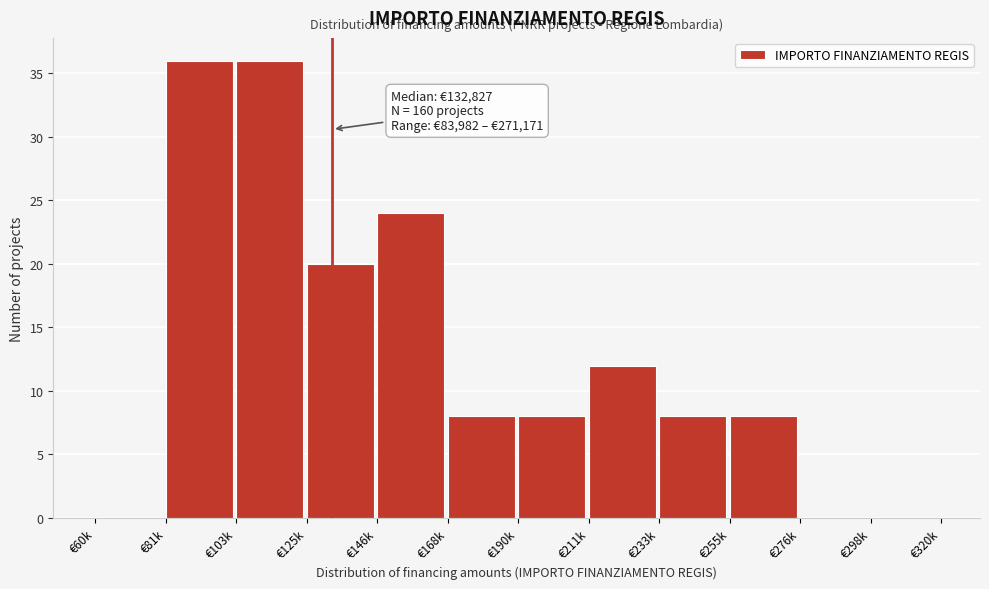

Reading left to right, list all the values displayed in this chart.

€60k=0	€81k=36	€103k=36	€125k=20	€146k=24	€168k=8	€190k=8	€211k=12	€233k=8	€255k=8	€276k=0	€298k=0